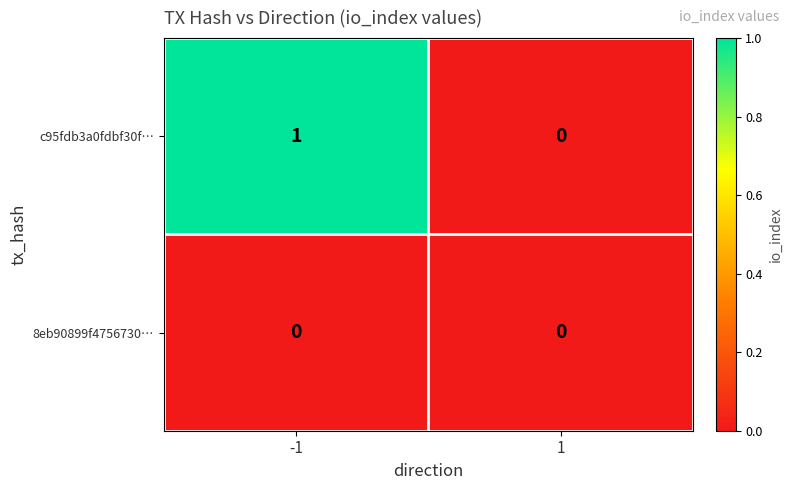

Count the number of data series in this chart.

2